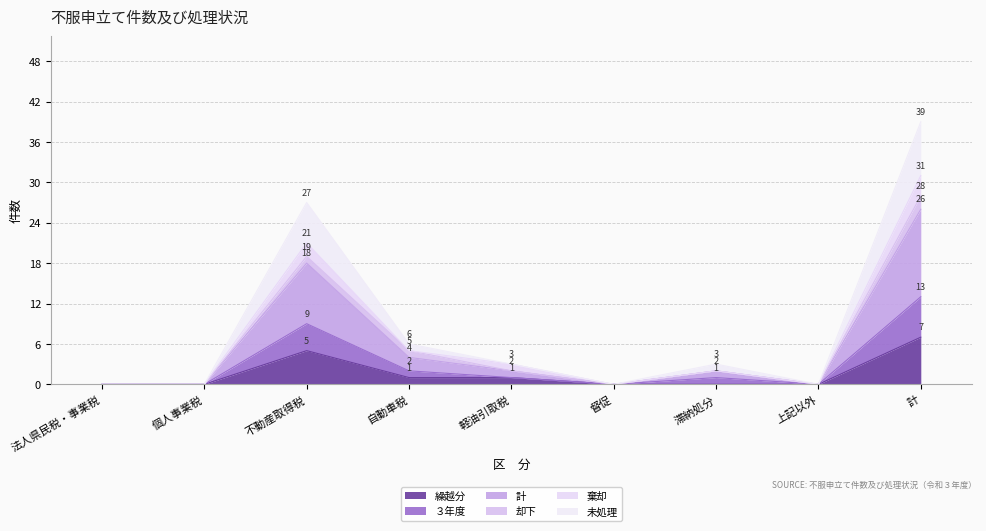

At how many categories does at least one series exceed 3?

3